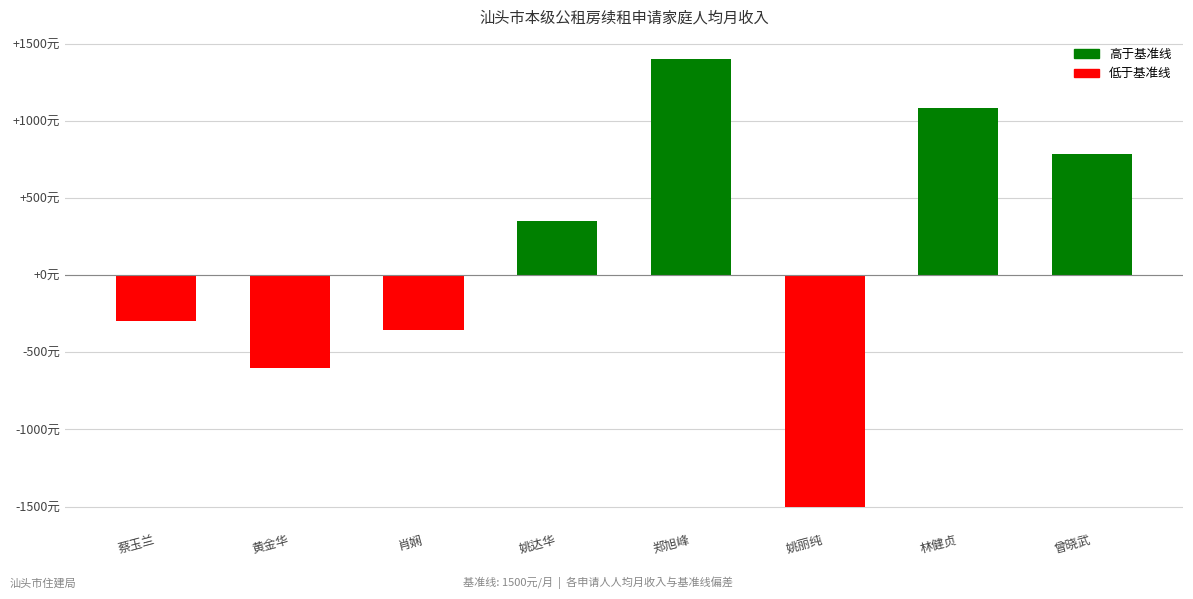

Are the bars horizontal?

No